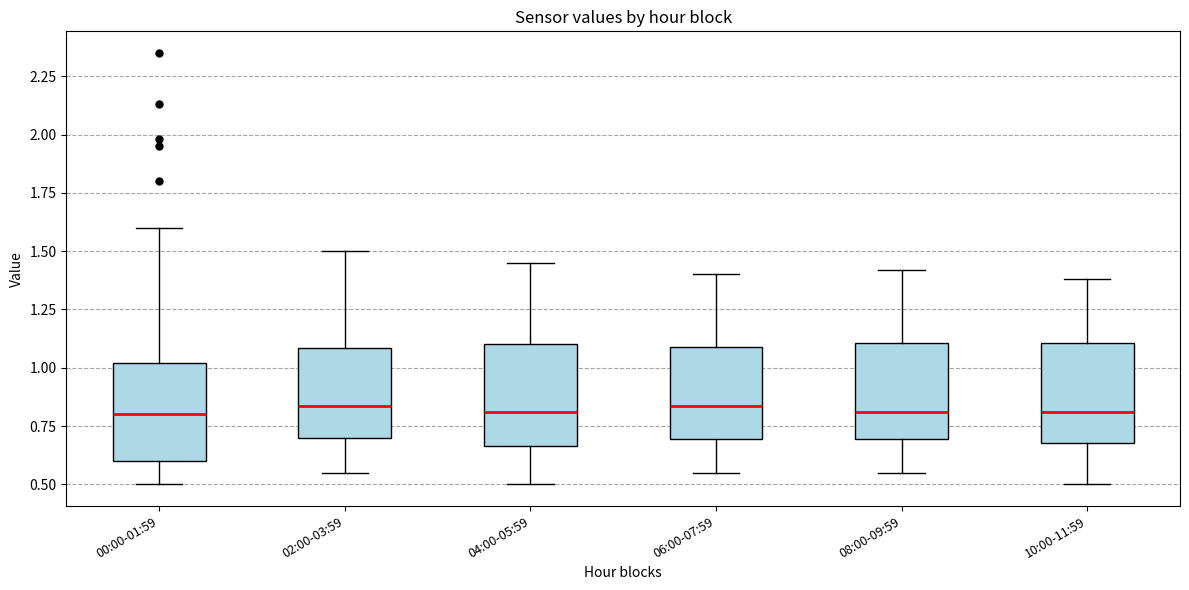

Where does the upper whisker of the box for 10:00-11:59 end on the y-axis? The values are not printed on the chart, so give them approximately, as read against the axis.

1.40